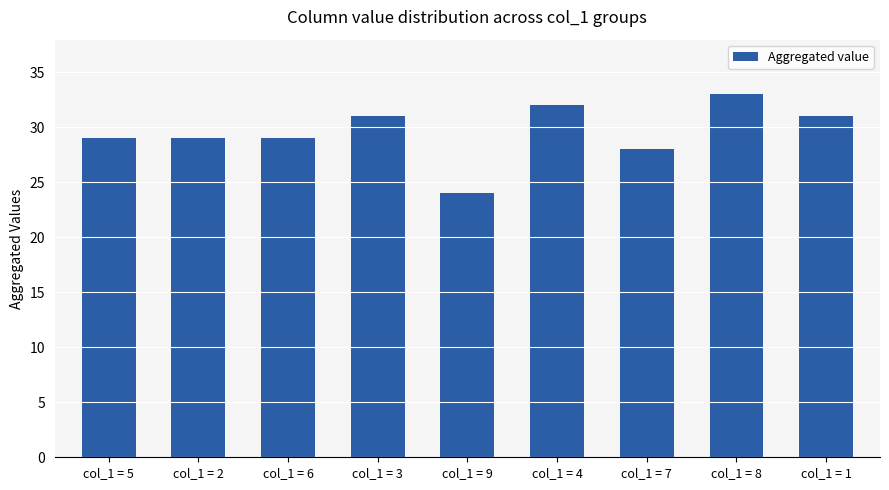

How many bars are there in total?

9